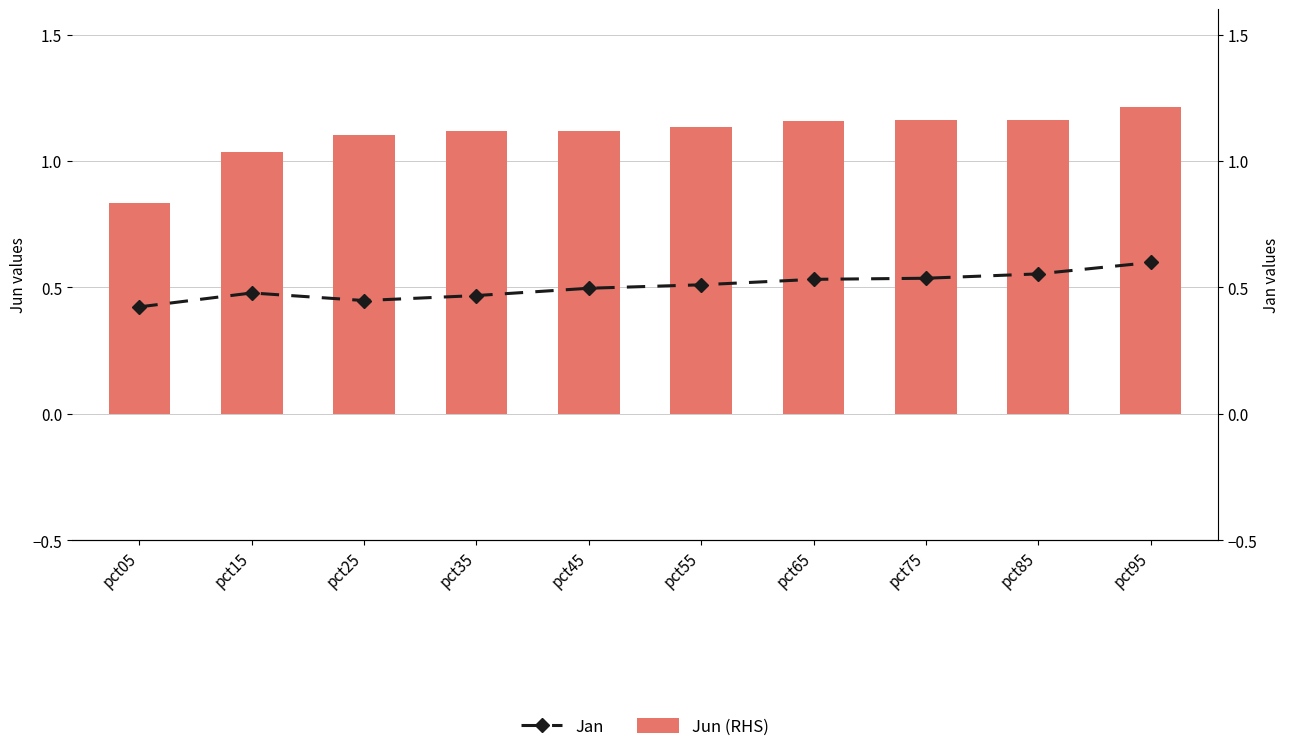

At pct65, list the series in order from smallest to largest.

Jan, Jun (RHS)